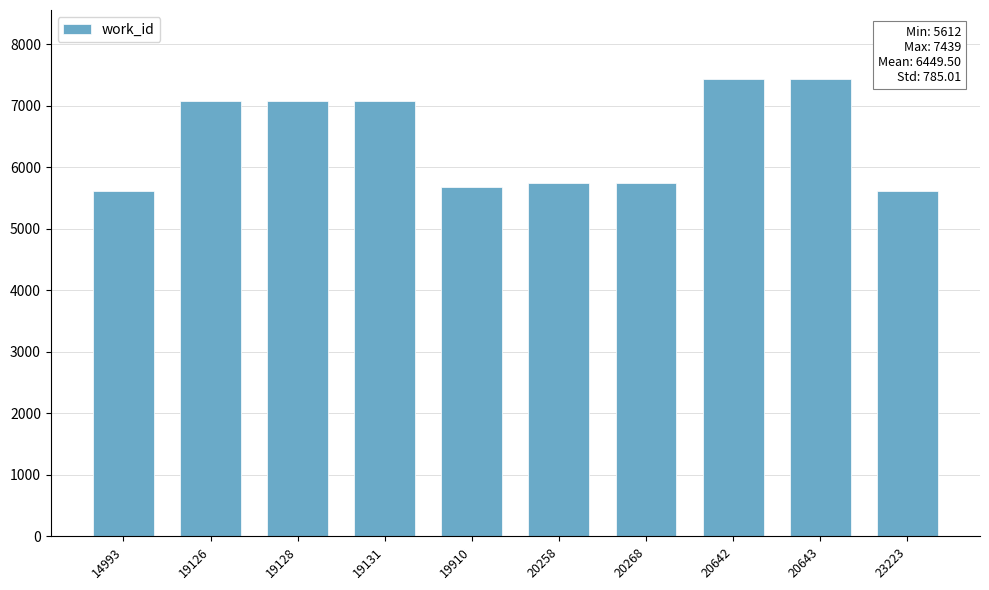

What is the difference between the maximum and minimum values?

1827